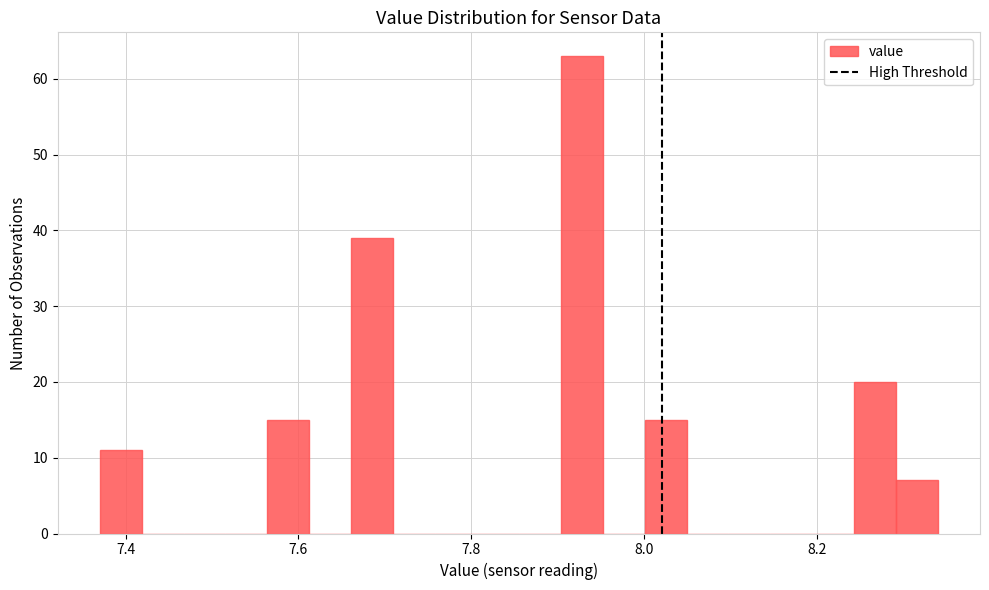

Around what value on the x-axis is the tallest bar? Give the approximate position of its centre, as read against the axis.

7.92